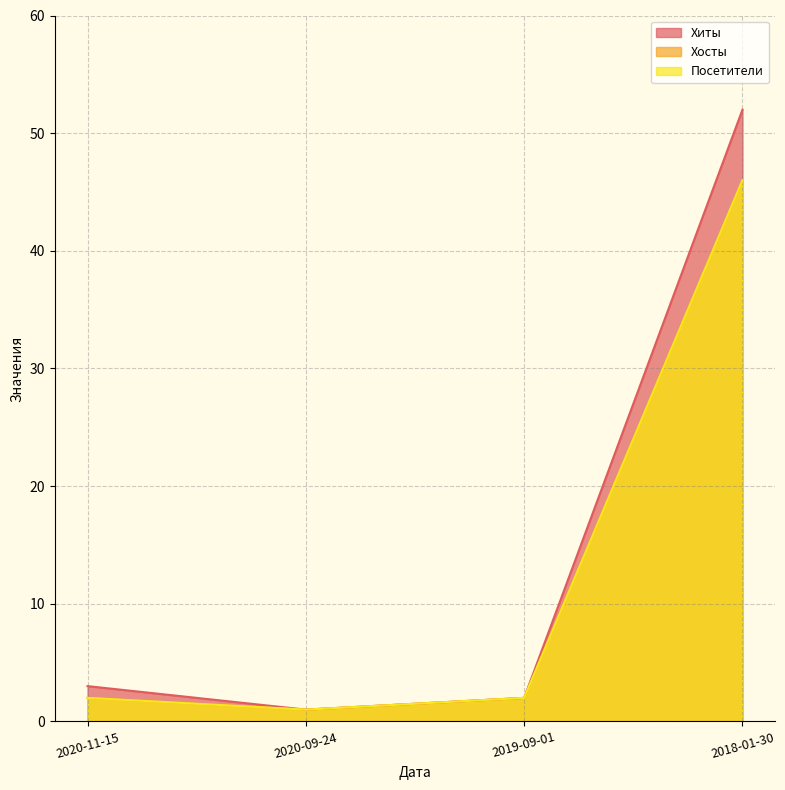

What is the average value of the Посетители series?

13